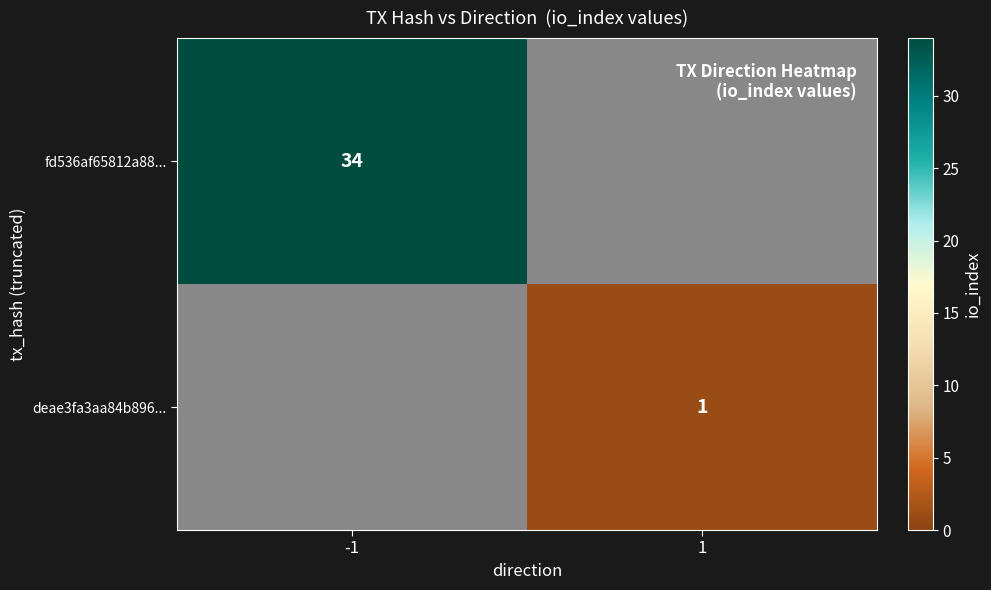

Is the value of deae3fa3aa84b896... at 1 greater than the value of fd536af65812a88... at -1?

No